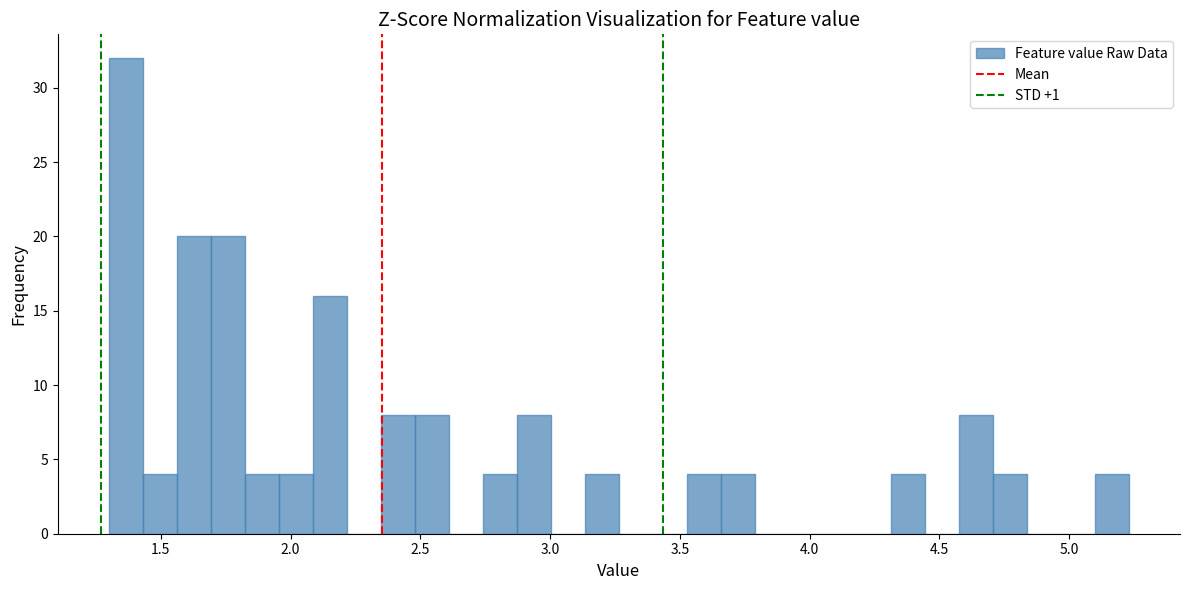

Around what value on the x-axis is the tallest bar? Give the approximate position of its centre, as read against the axis.

1.35